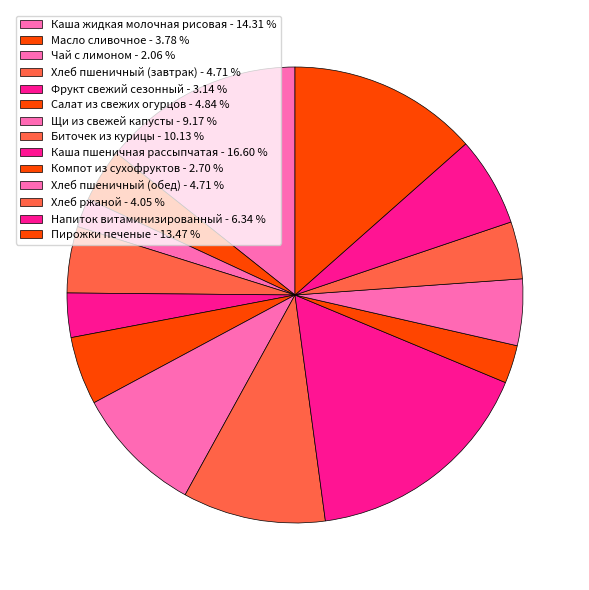

Does Хлеб пшеничный (обед) account for over 50% of the chart?

No